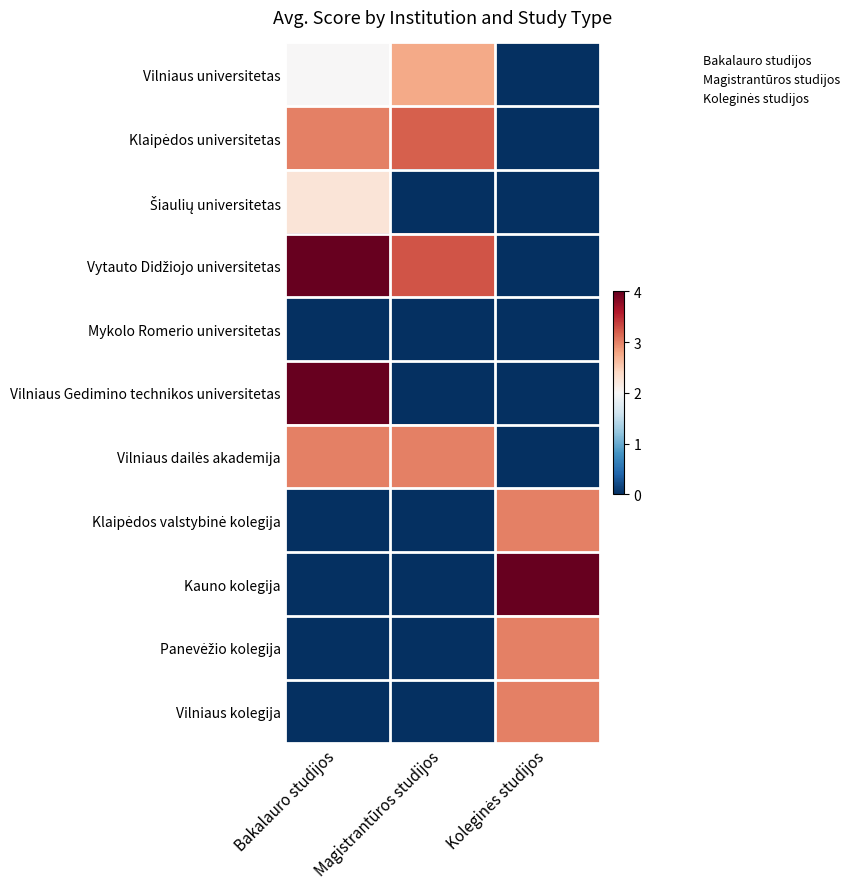

What is the difference between the Panevėžio kolegija values at Koleginės studijos and Bakalauro studijos?

3.0